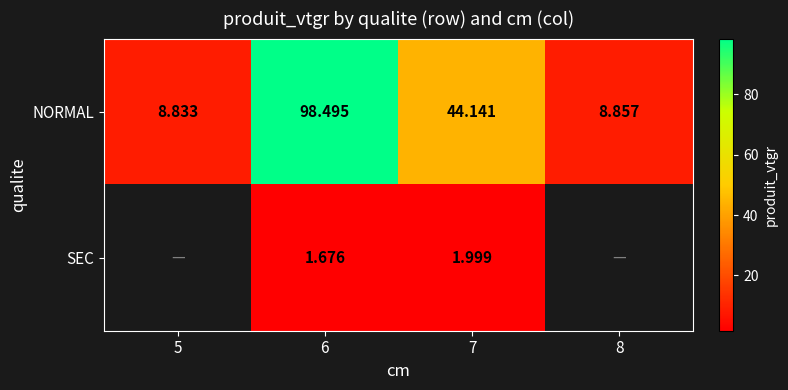

Which has a higher value, 8 or 6?

6